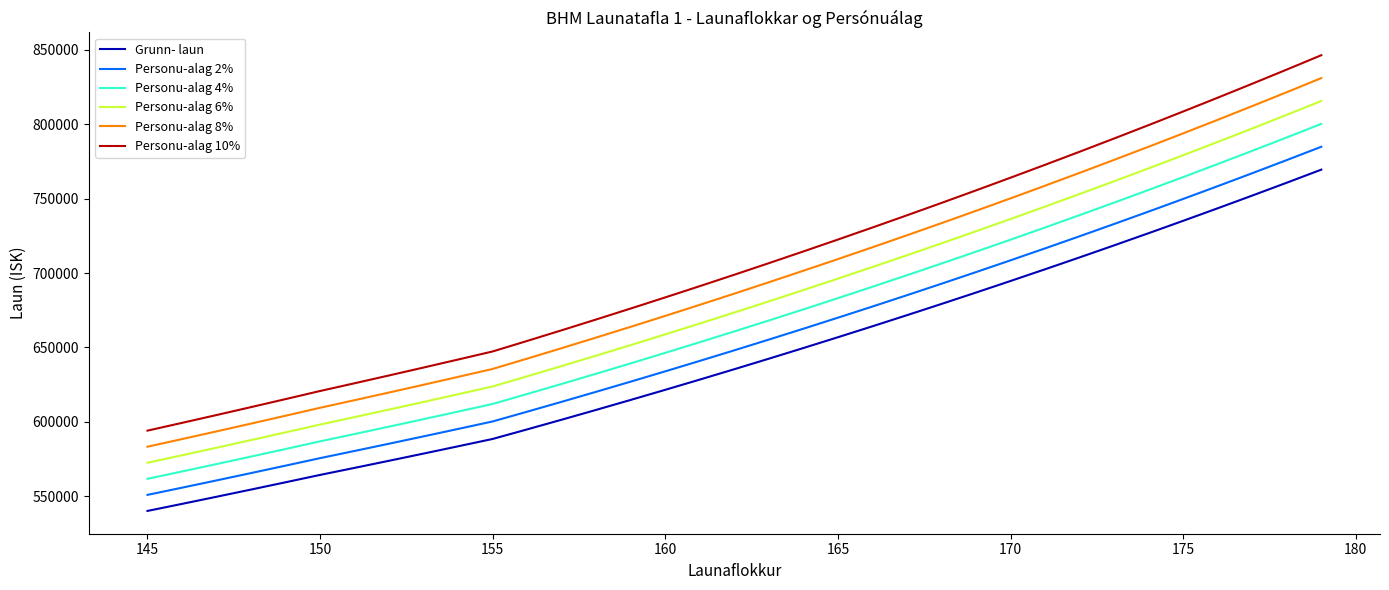

Which series has the largest range (max minus min)?

Personu-alag 10%